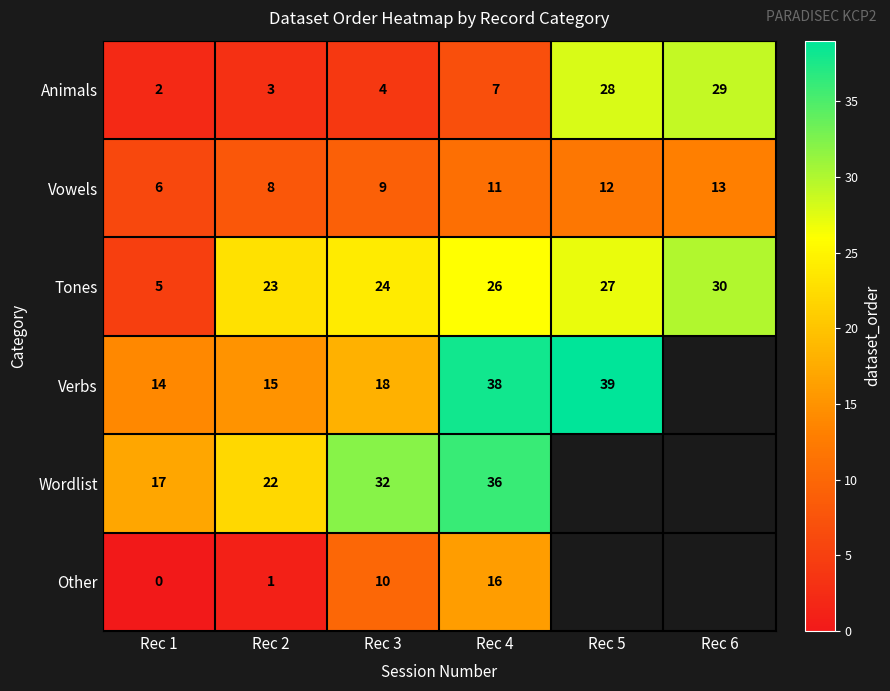

Between Rec 1 and Rec 3, which series saw the biggest shift?

Tones